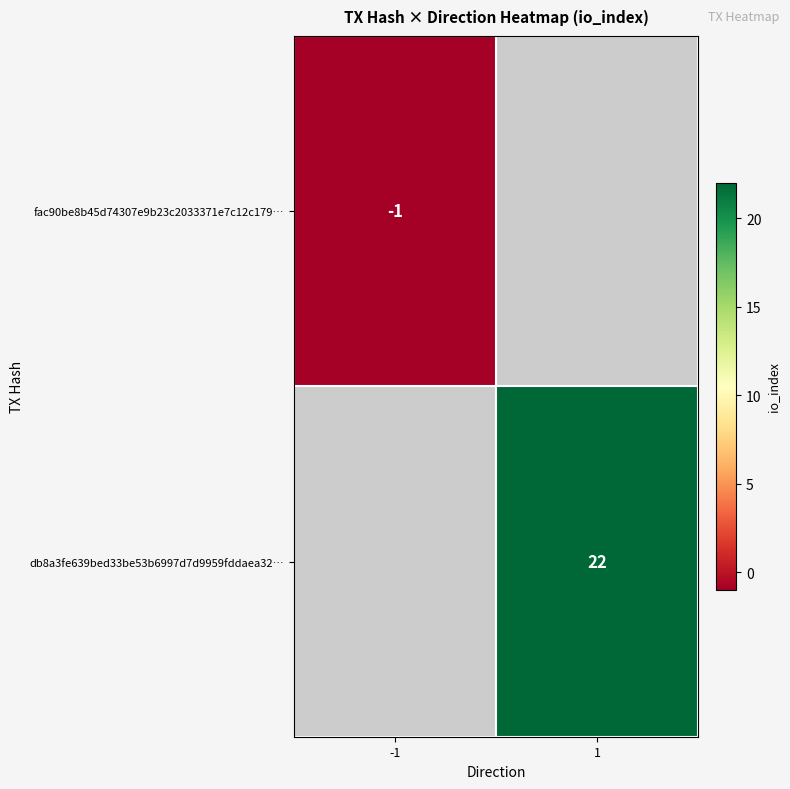

What is the minimum value shown in the chart?

-1.0